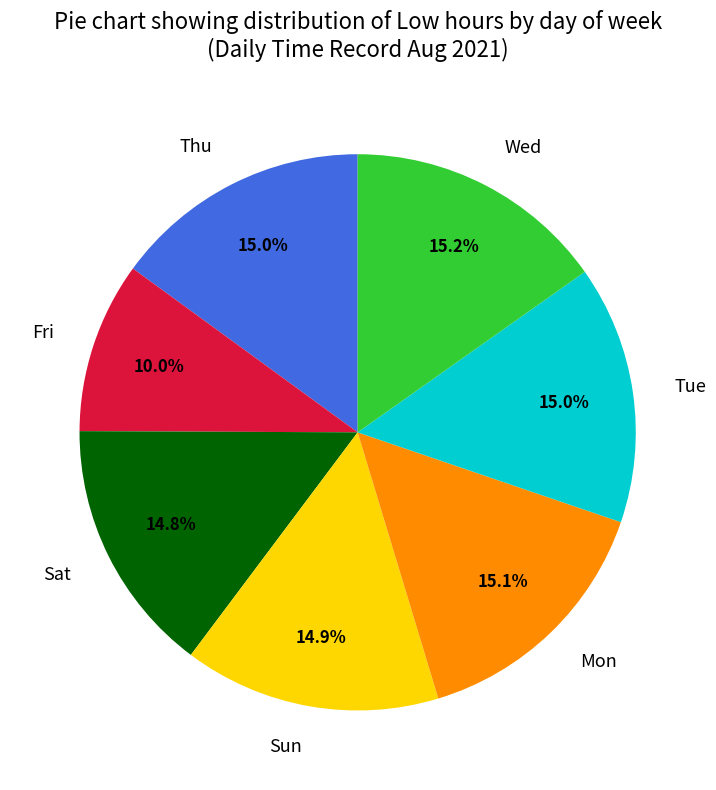

To the nearest percent, what is the average slice percentage?

14%